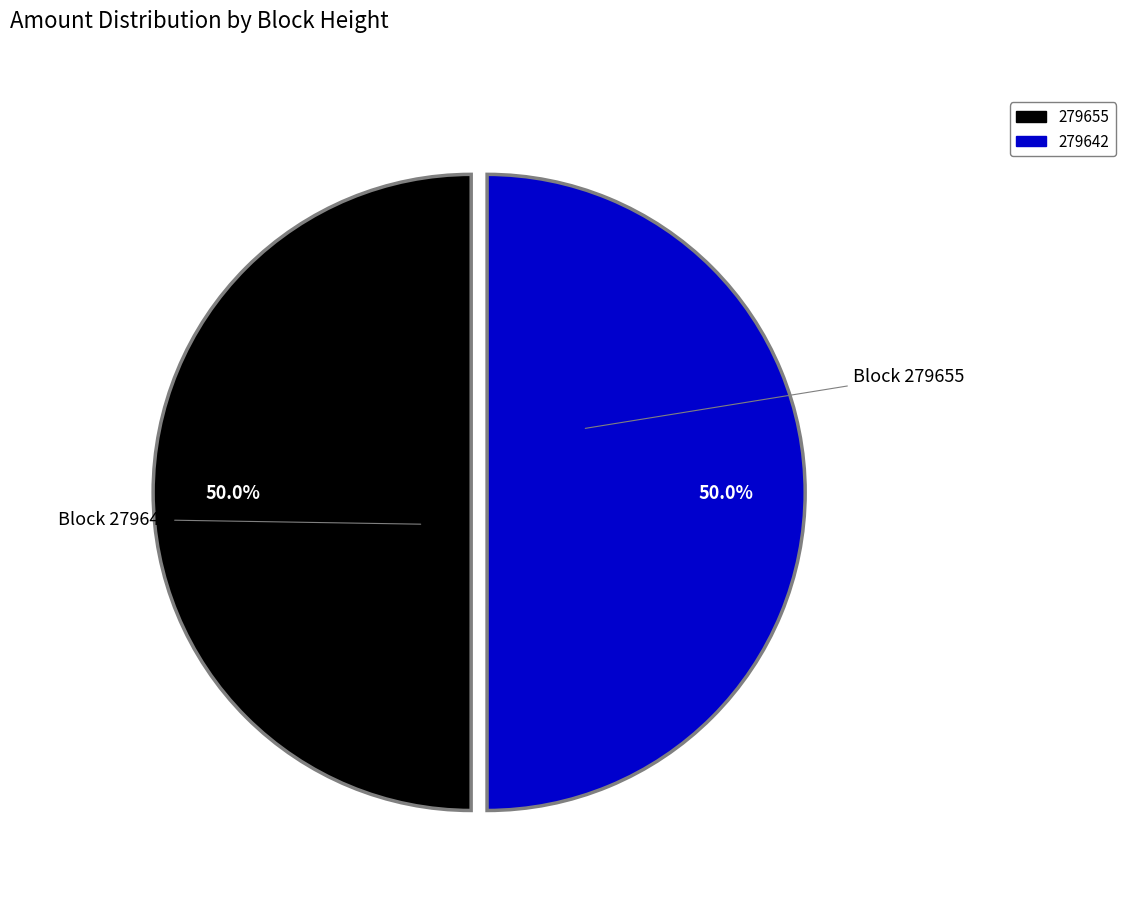

What is the ratio of the value at 279642 to the value at 279655?

1.0